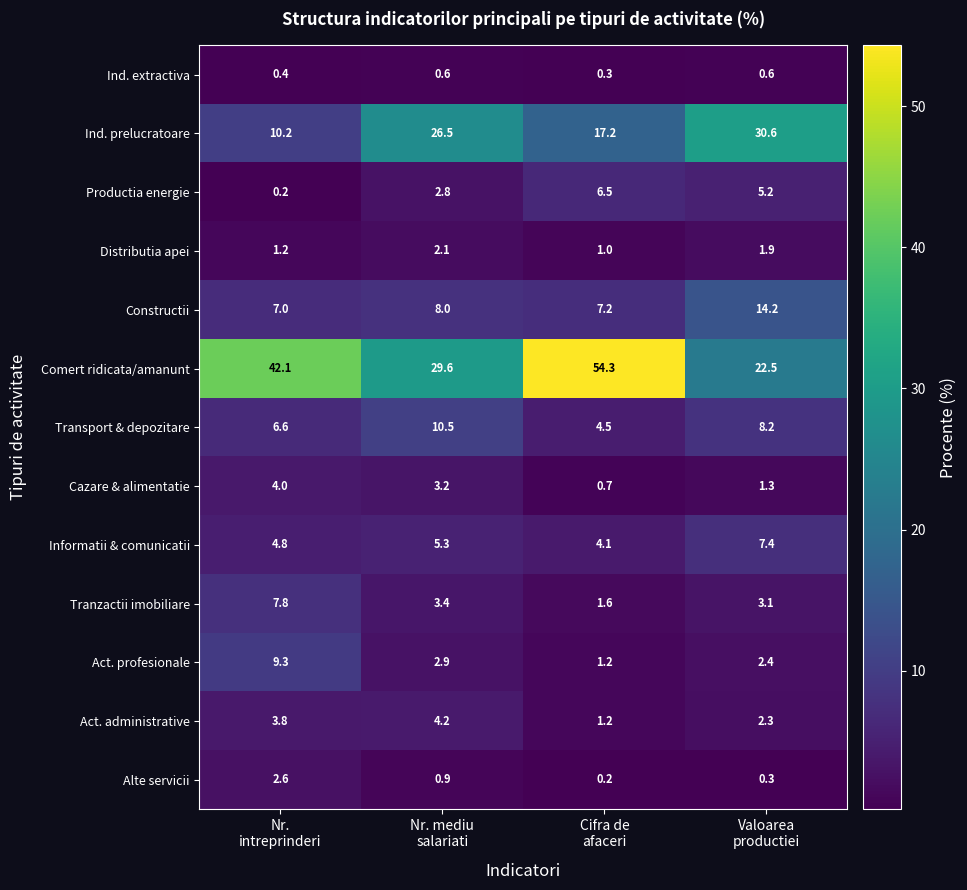

How many Ind. extractiva values are between 0 and 1?

4